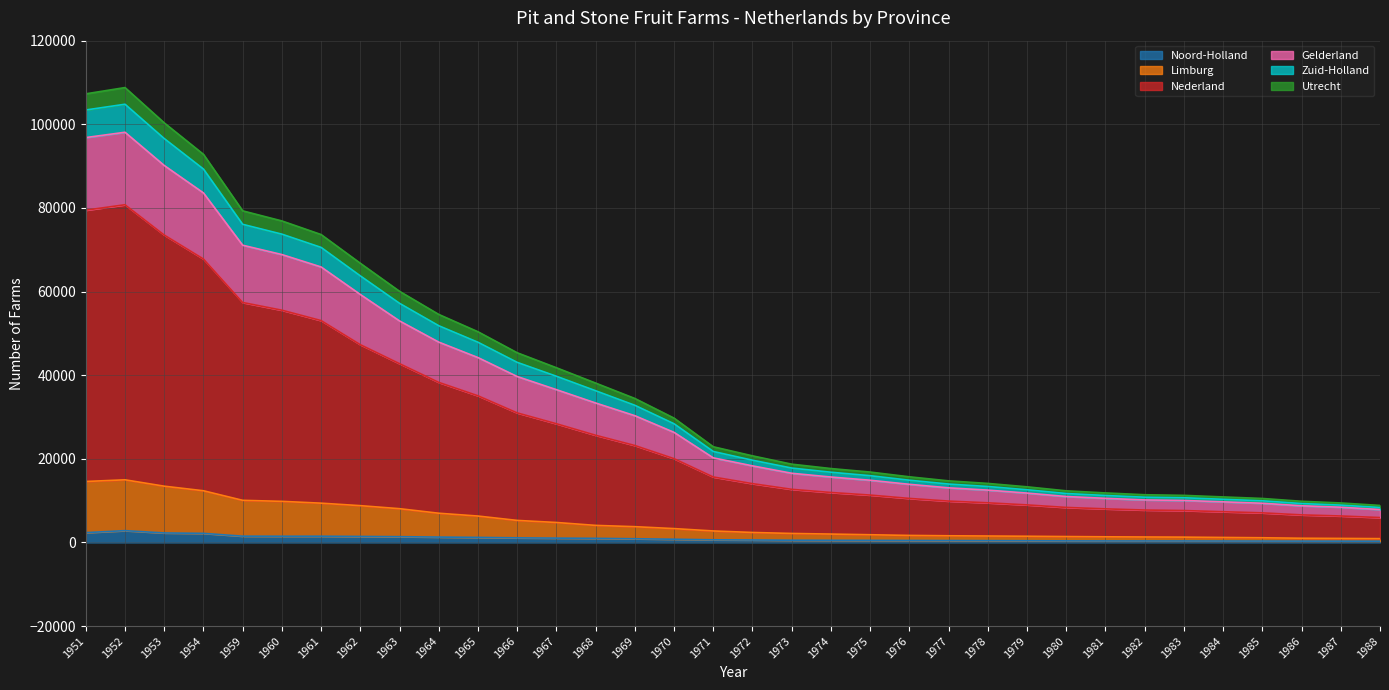

Where does the Zuid-Holland series first go above 21749?

1951